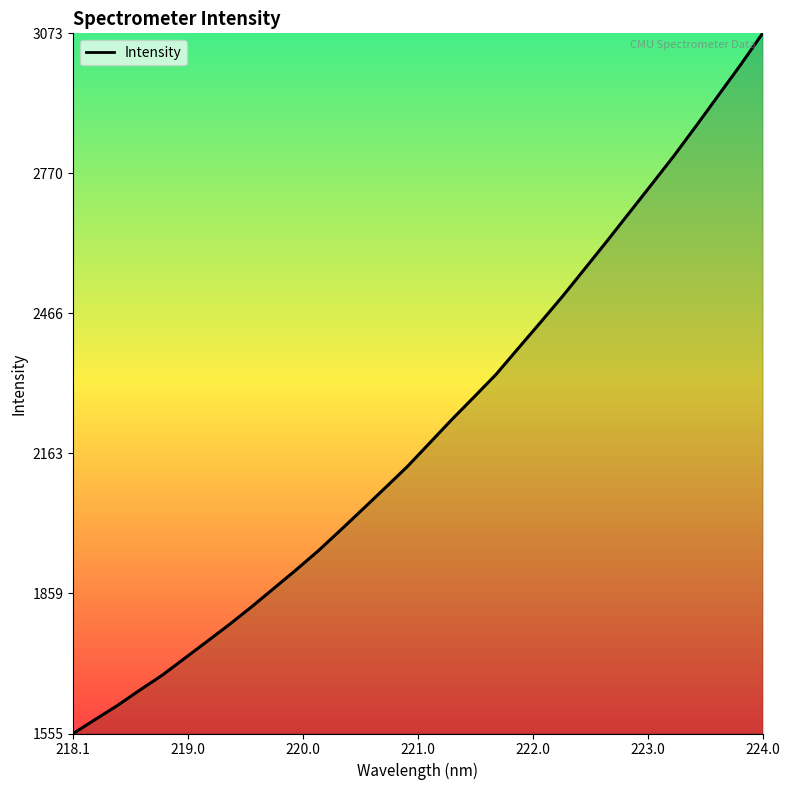

Does the chart have visible grid lines?

No